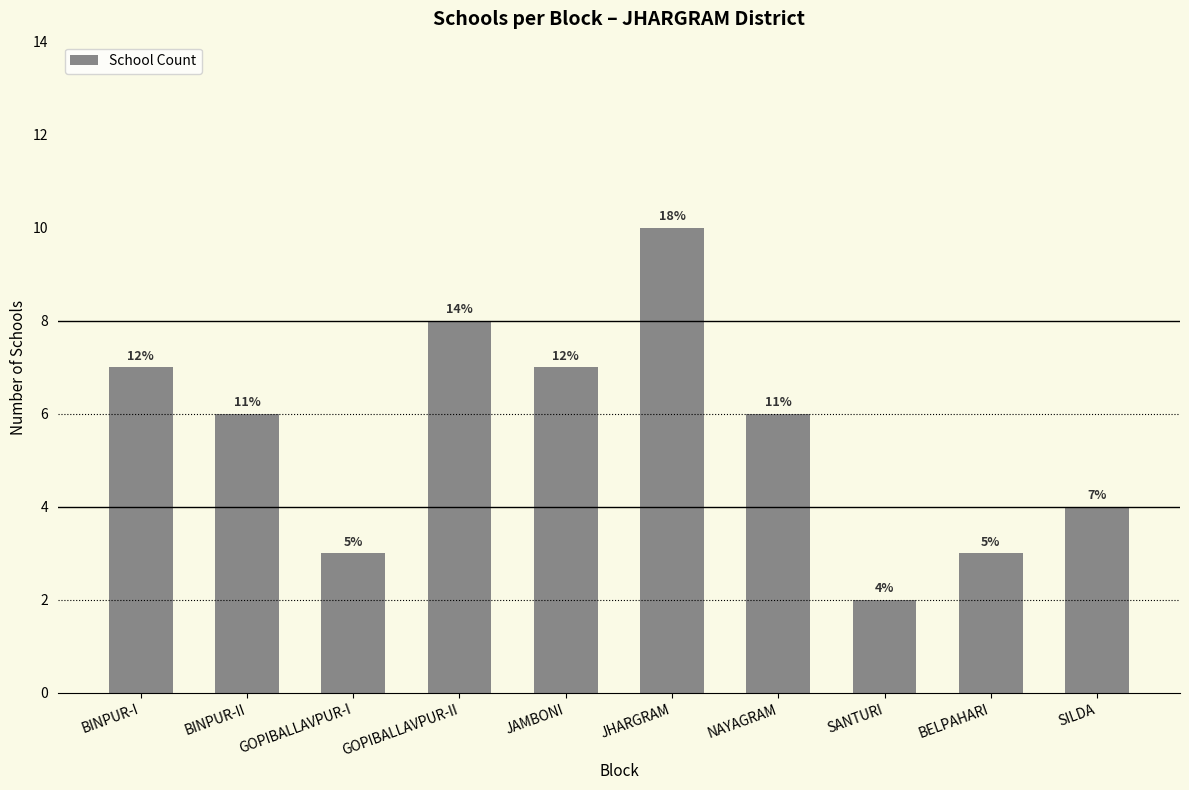

What is the label of the 7th bar from the left?

NAYAGRAM